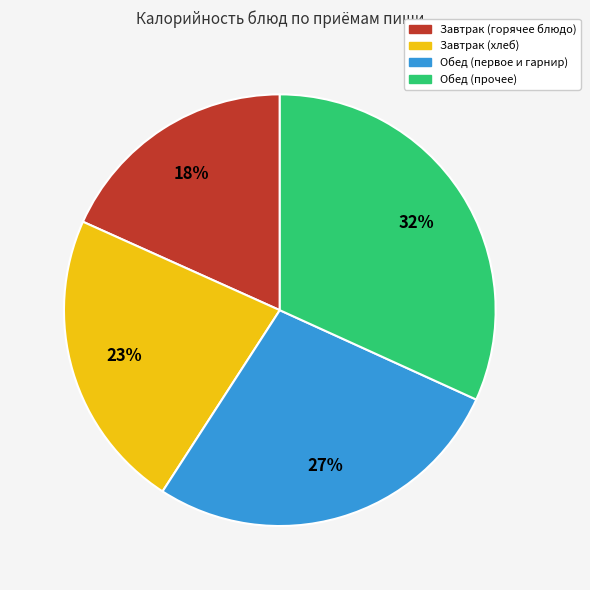

Is there any slice that represents more than half of the pie?

No